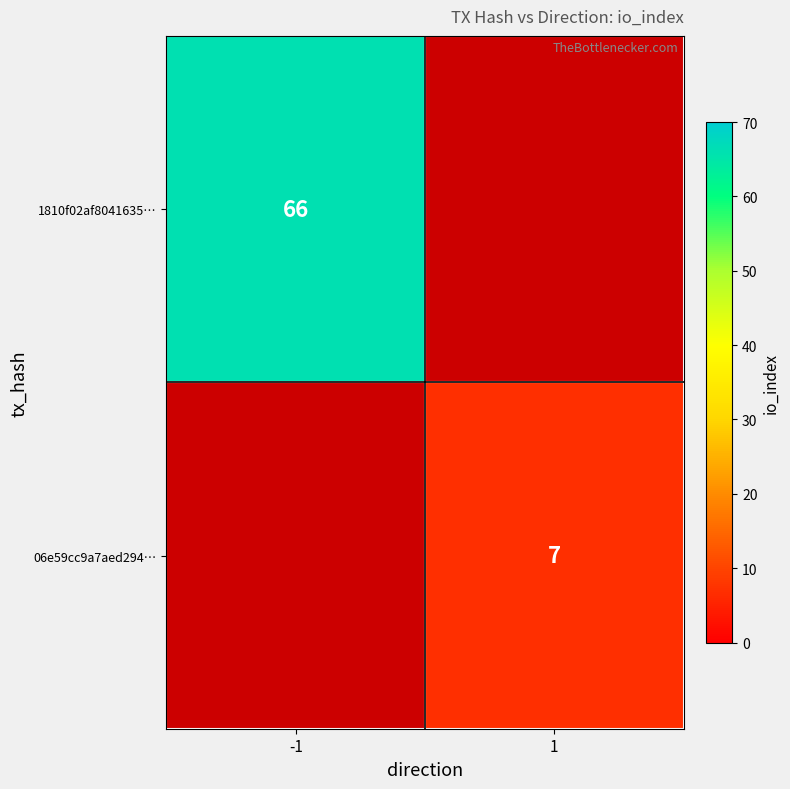

The value of 06e59cc9a7aed294… at 1 is 7. True or false?

True